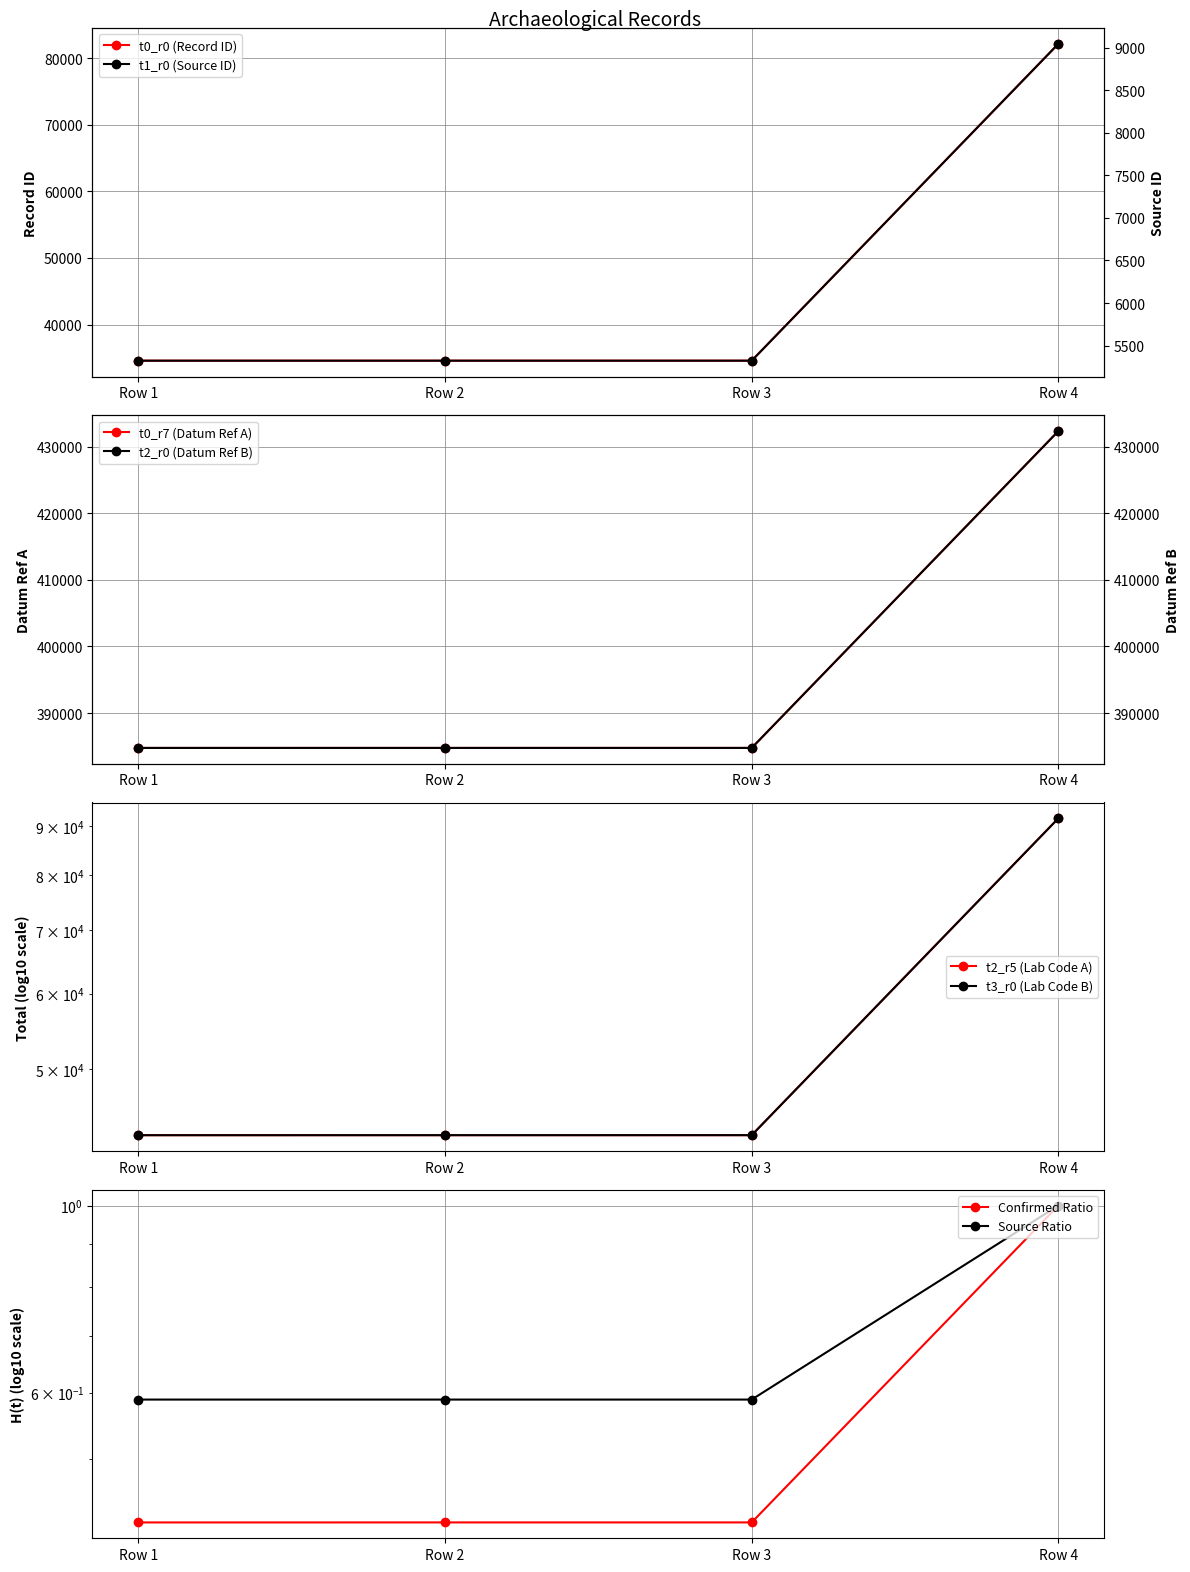

What is the lowest value of the t0_r7 (Datum Ref A) series?

384760